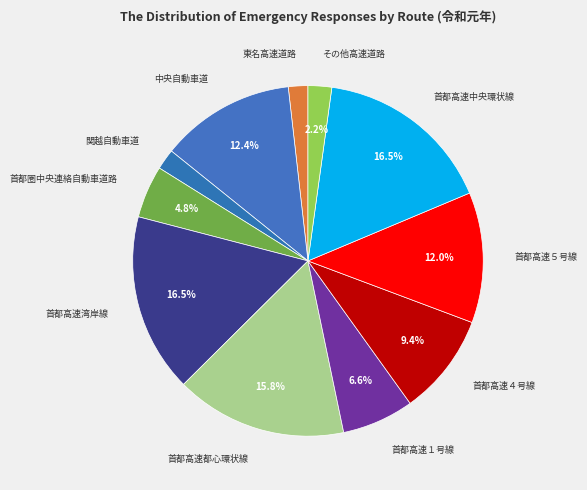

Count the number of slices in the pie.

11